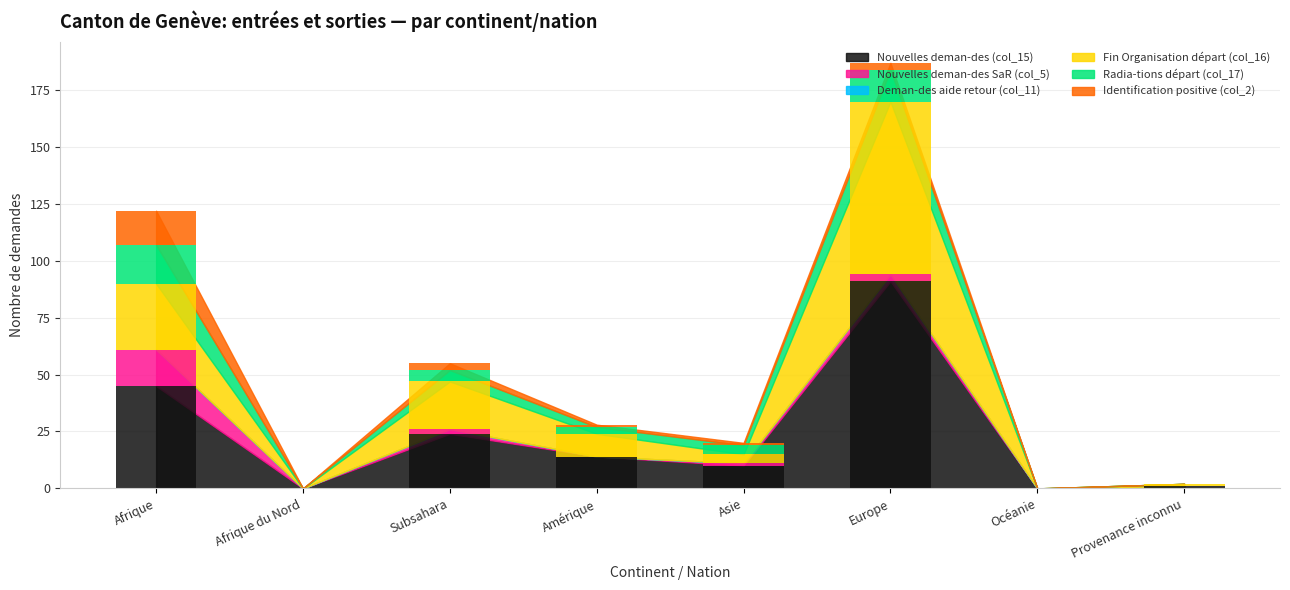

What is the highest value of the Nouvelles deman-des (col_15) series?

91